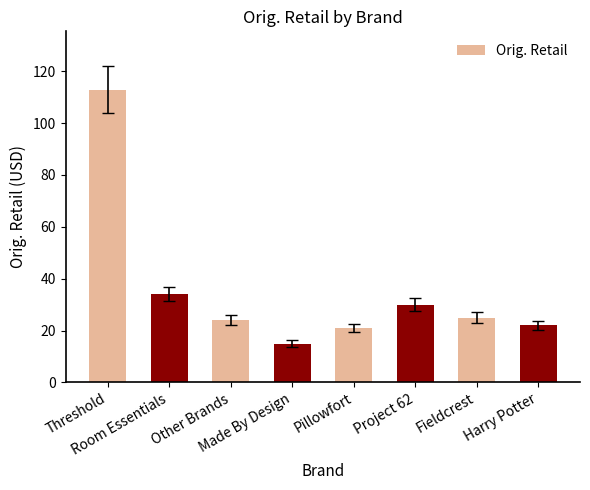

The value at Pillowfort is 37.3. True or false?

False